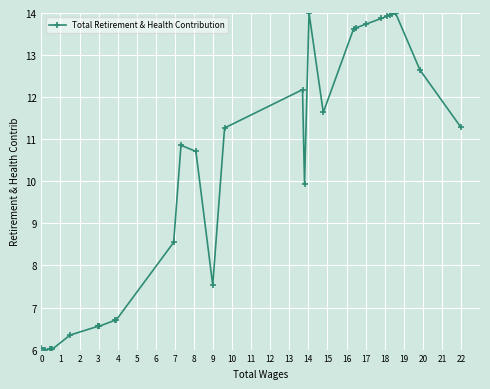

Reading right to left, extract all data points from this chart.

11.3	12.6	14.0	14.0	13.9	13.9	13.9	13.7	13.6	13.6	11.6	14.0	9.9	12.2	11.3	7.5	10.7	10.9	8.5	6.7	6.7	6.6	6.6	6.6	6.6	6.3	6.0	6.0	6.0	6.0	6.0	6.0	6.0	6.0